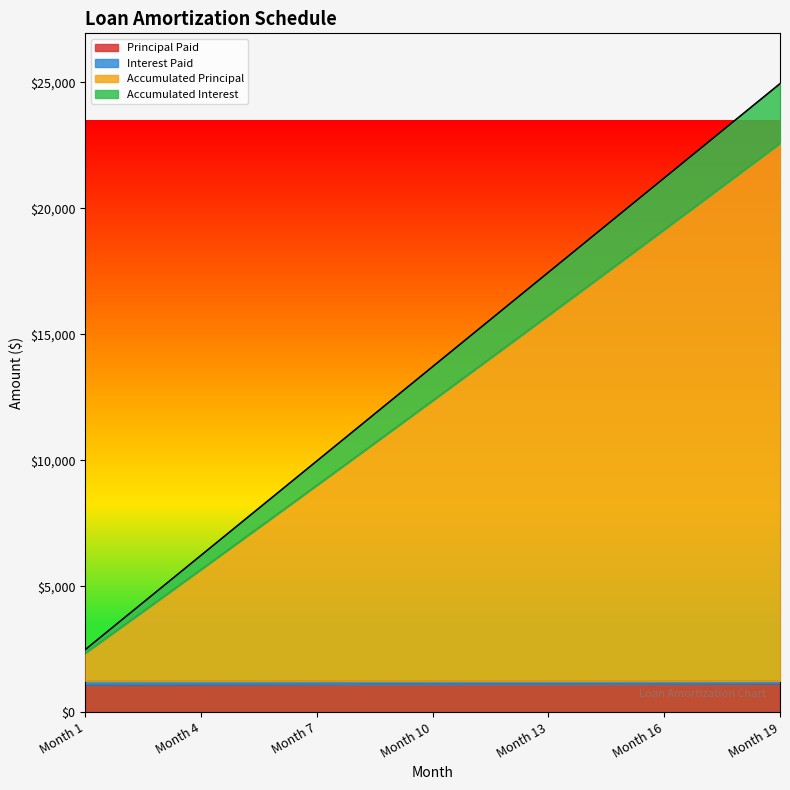

What is the difference between the highest and lowest values at Month 19?

23810.9